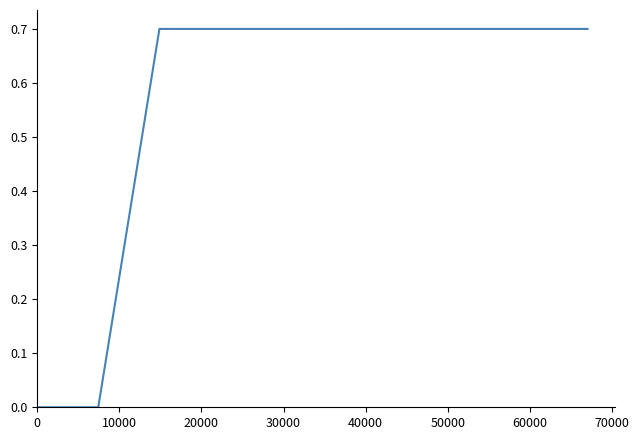

What is the greatest value displayed?

0.7